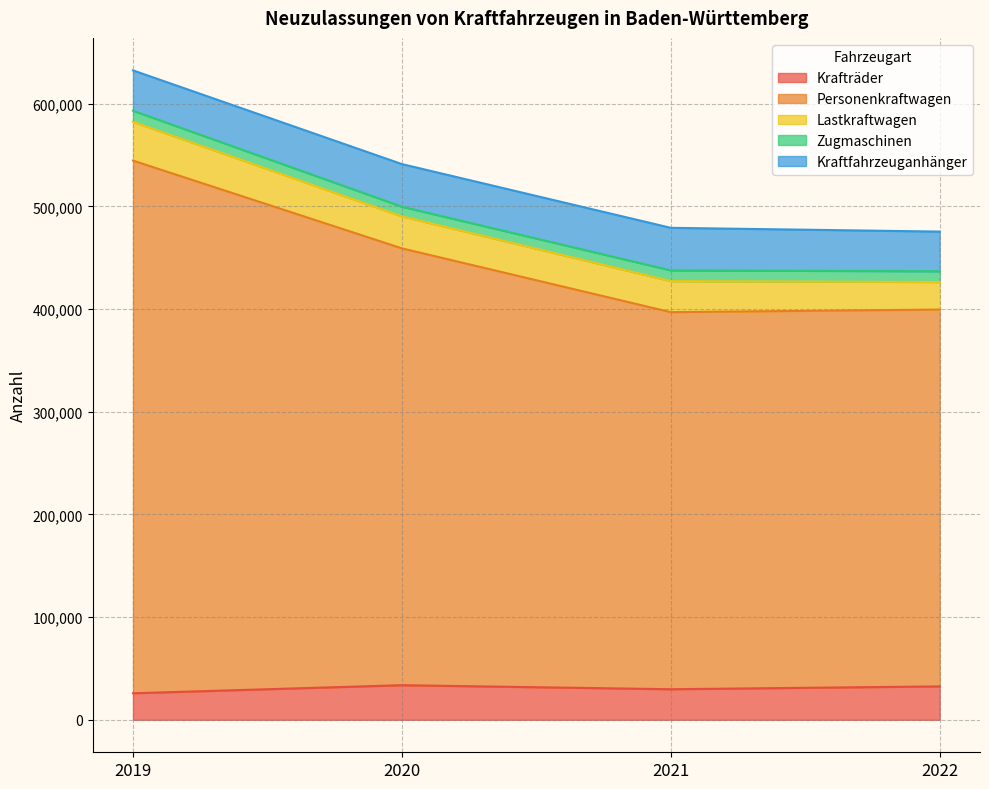

How many data points in Personenkraftwagen are above 425503?

1